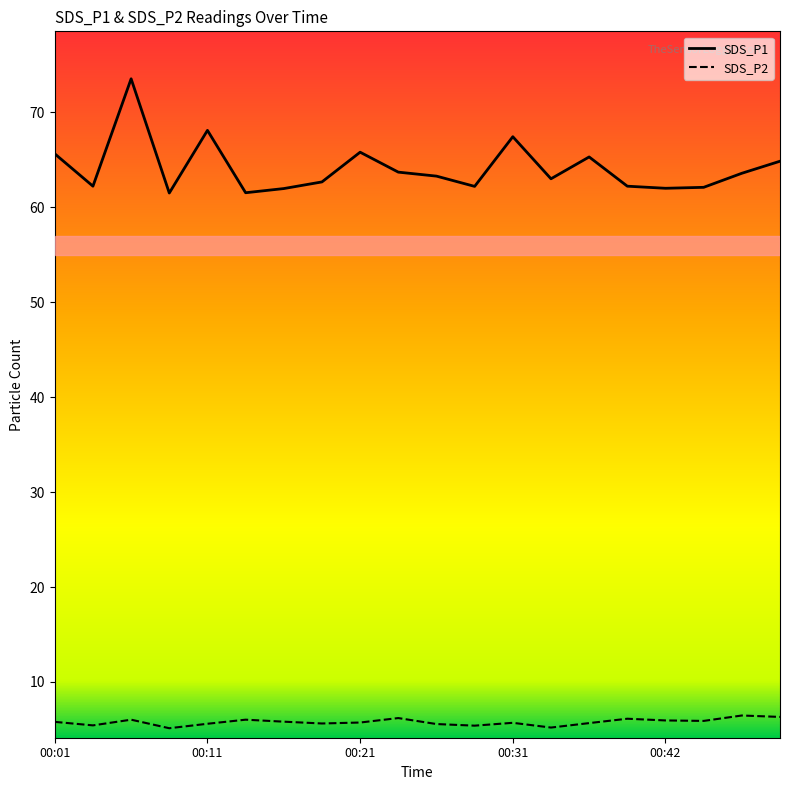

Reading left to right, list all the values displayed in this chart.

SDS_P1: 00:01=65.6	00:04=62.2	00:06=73.5	00:09=61.5	00:11=68.1	00:14=61.5	00:16=62.0	00:19=62.7	00:21=65.8	00:24=63.7	00:26=63.3	00:29=62.2	00:31=67.4	00:34=63.0	00:37=65.3	00:39=62.2	00:42=62.0	00:44=62.1	00:47=63.6	00:49=64.8
SDS_P2: 00:01=5.8	00:04=5.4	00:06=6.0	00:09=5.1	00:11=5.6	00:14=6.0	00:16=5.8	00:19=5.6	00:21=5.7	00:24=6.2	00:26=5.6	00:29=5.4	00:31=5.7	00:34=5.2	00:37=5.7	00:39=6.1	00:42=6.0	00:44=5.9	00:47=6.5	00:49=6.3